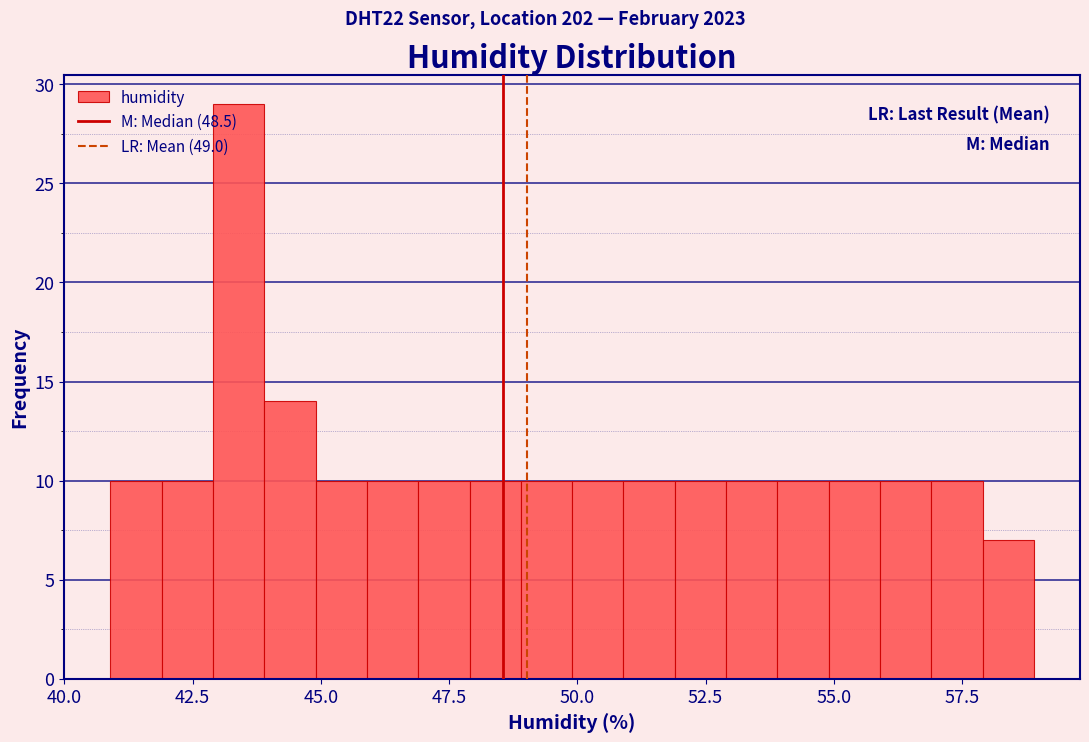

Around what value on the x-axis is the tallest bar? Give the approximate position of its centre, as read against the axis.

43.5